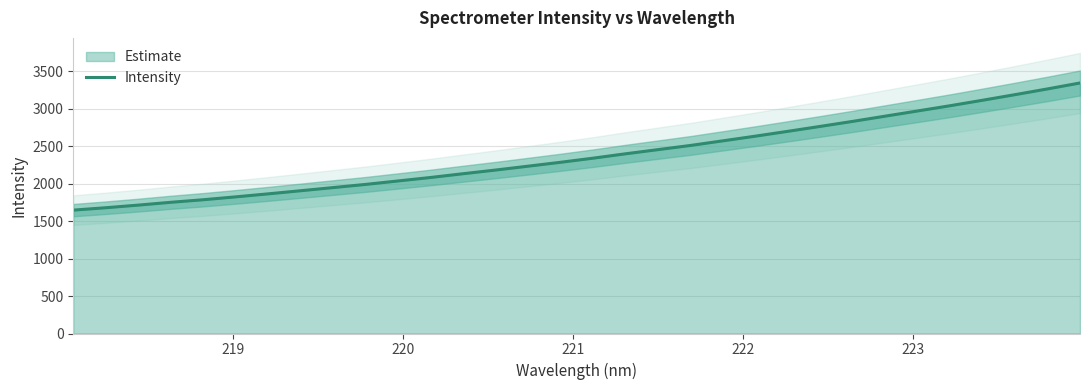

What is the highest value of the Intensity series?

3346.0